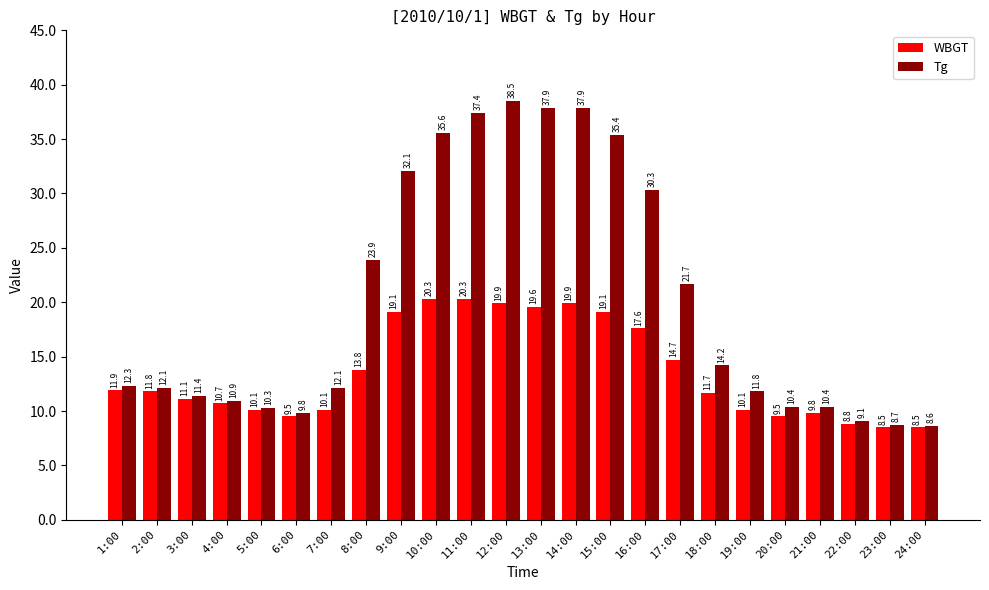

Which category has the lowest value in the Tg series?

24:00